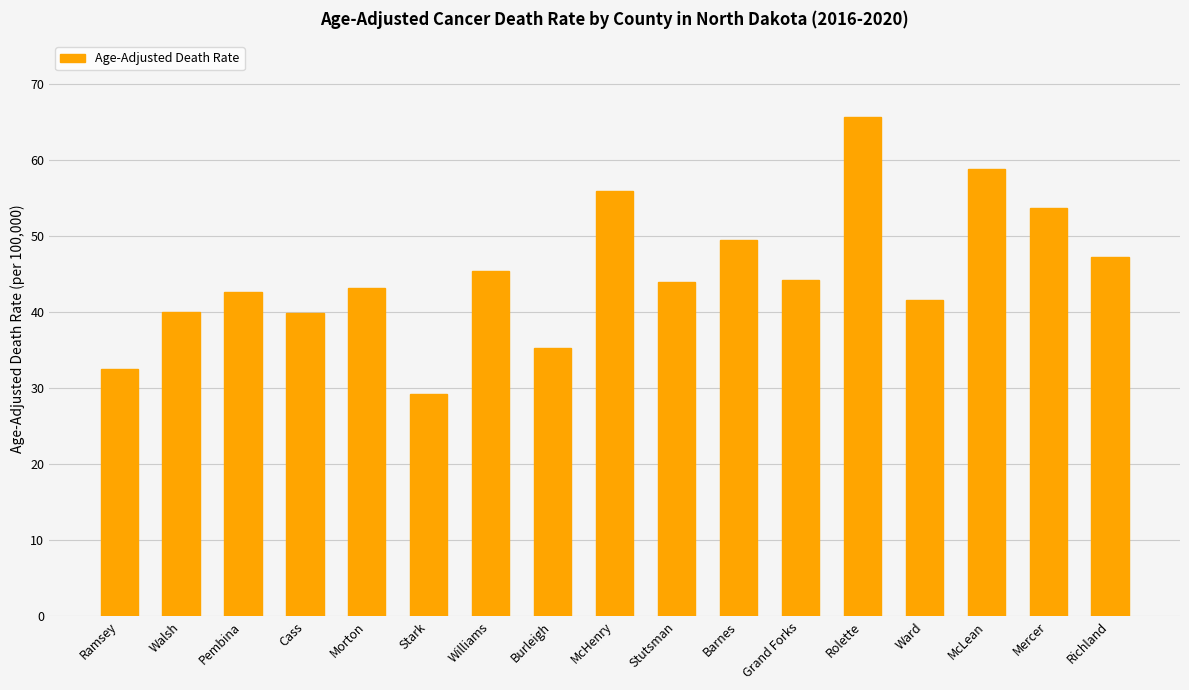

What is the label of the 1st bar from the left?

Ramsey